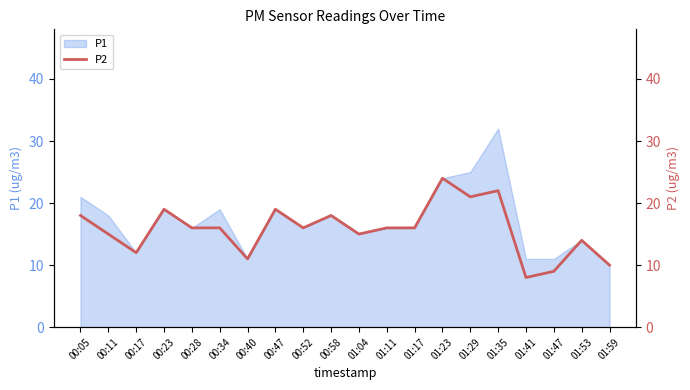

The value of P1 at 00:23 is 5. True or false?

False